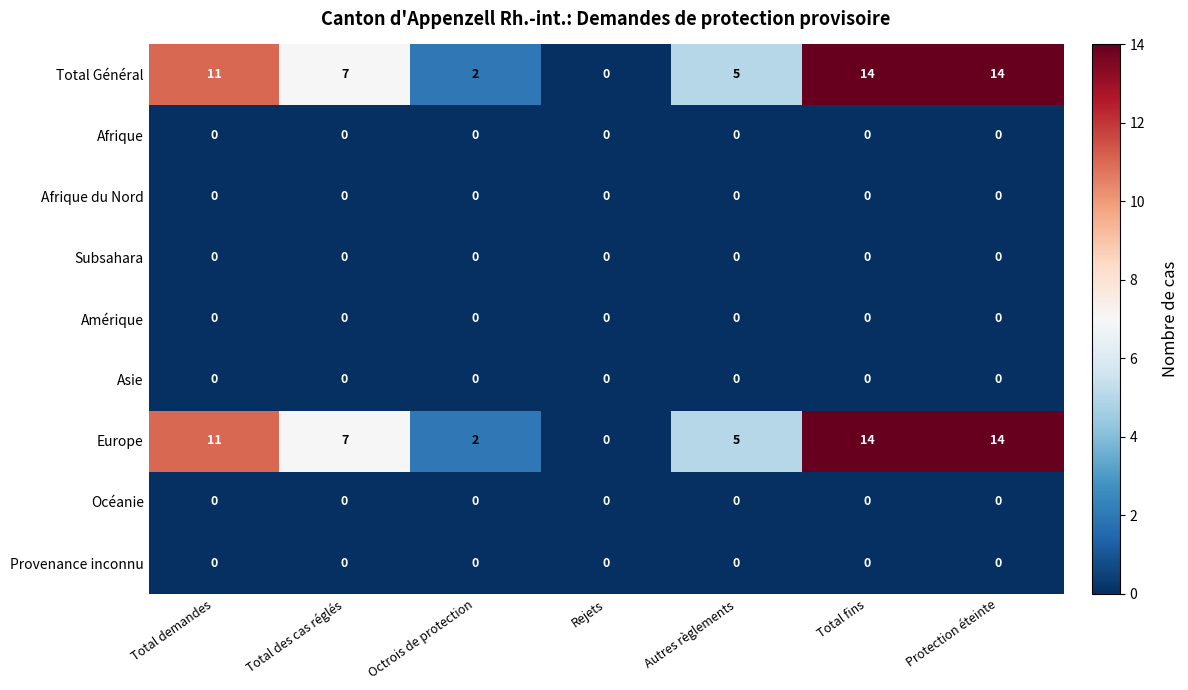

What is the difference between the highest and lowest values at Total des cas réglés?

7